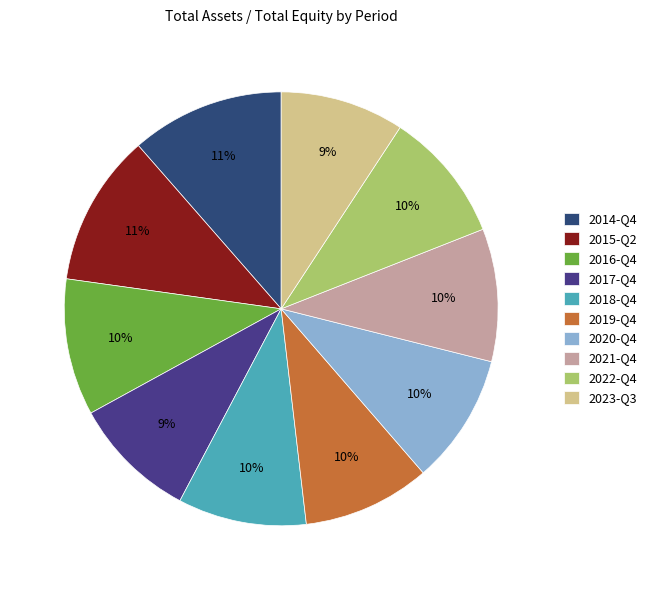

How many segments does this pie chart have?

10